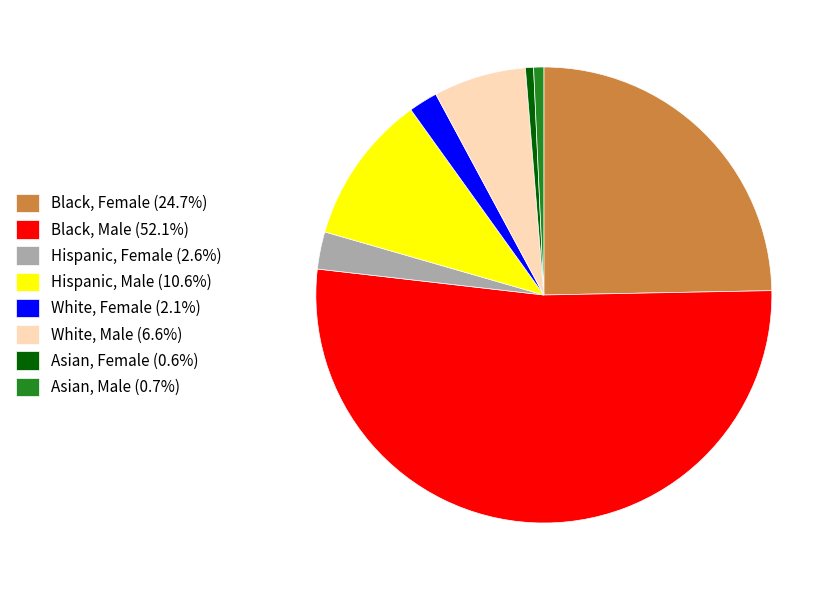

Do White, Male (6.6%) and Black, Male (52.1%) together represent more than half of the pie?

Yes